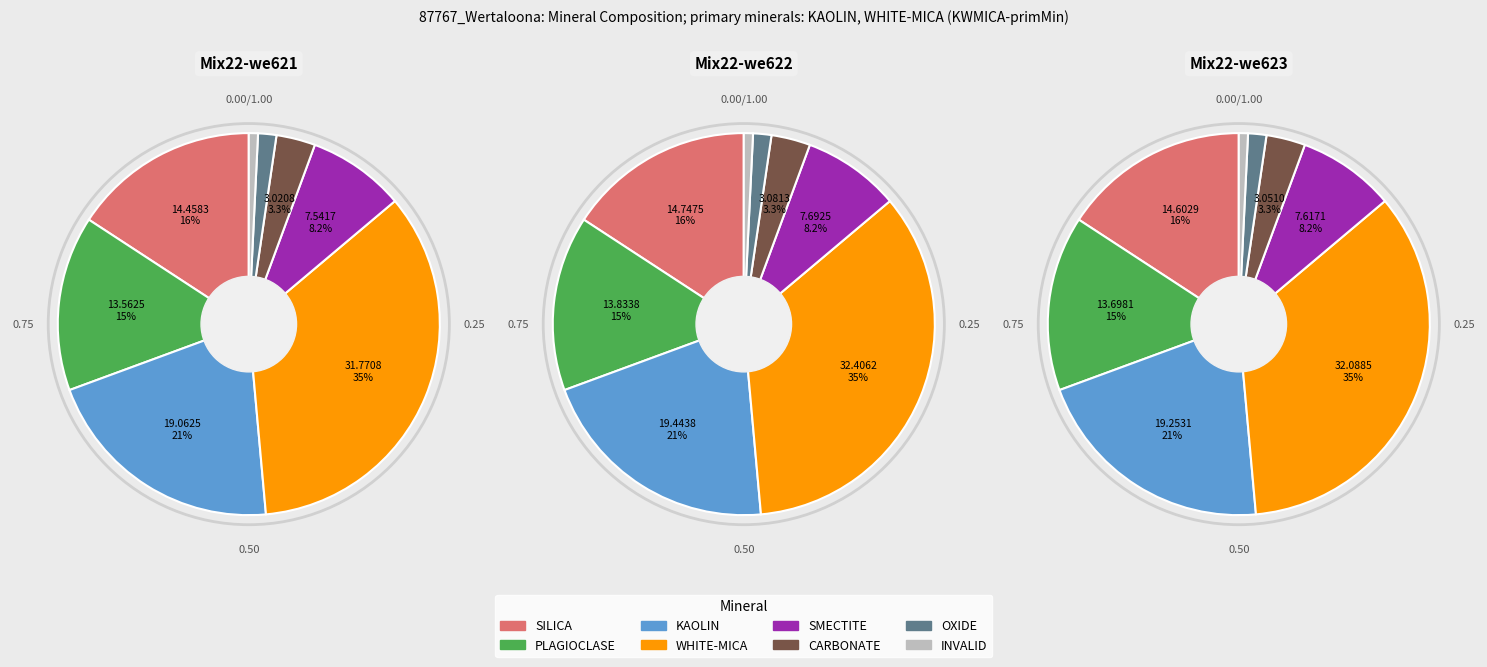

The SMECTITE slice represents 1% of the pie. True or false?

False